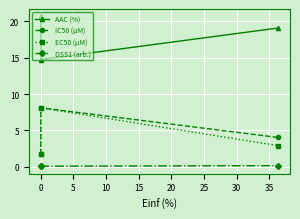

Is it true that DSS1 (arb.) equals 0.2 at −5?

False